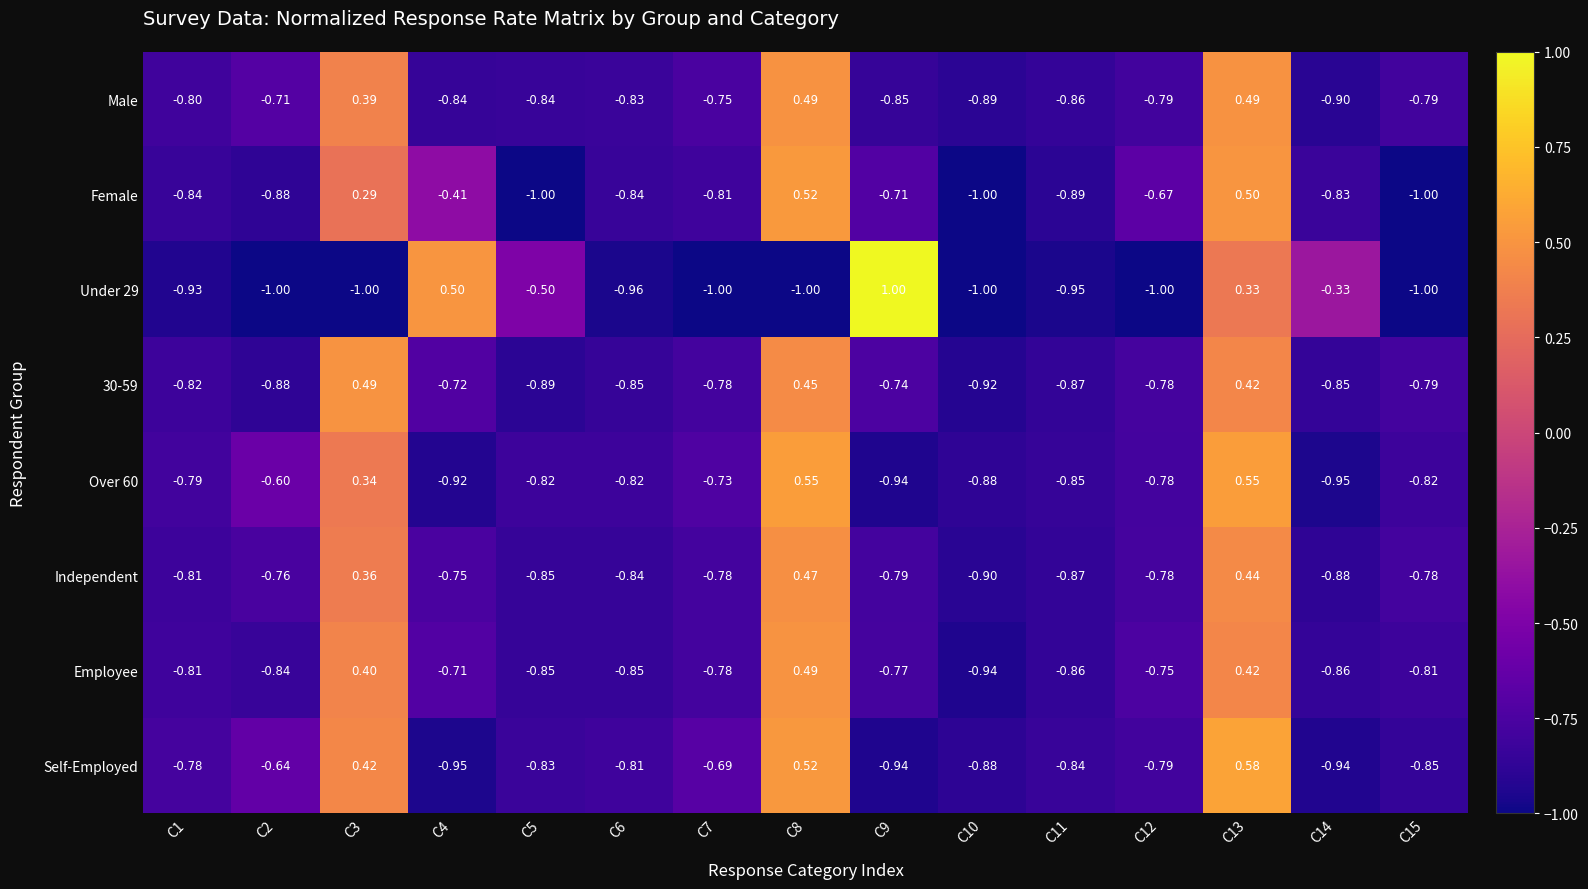

How many data points does each series have?

15